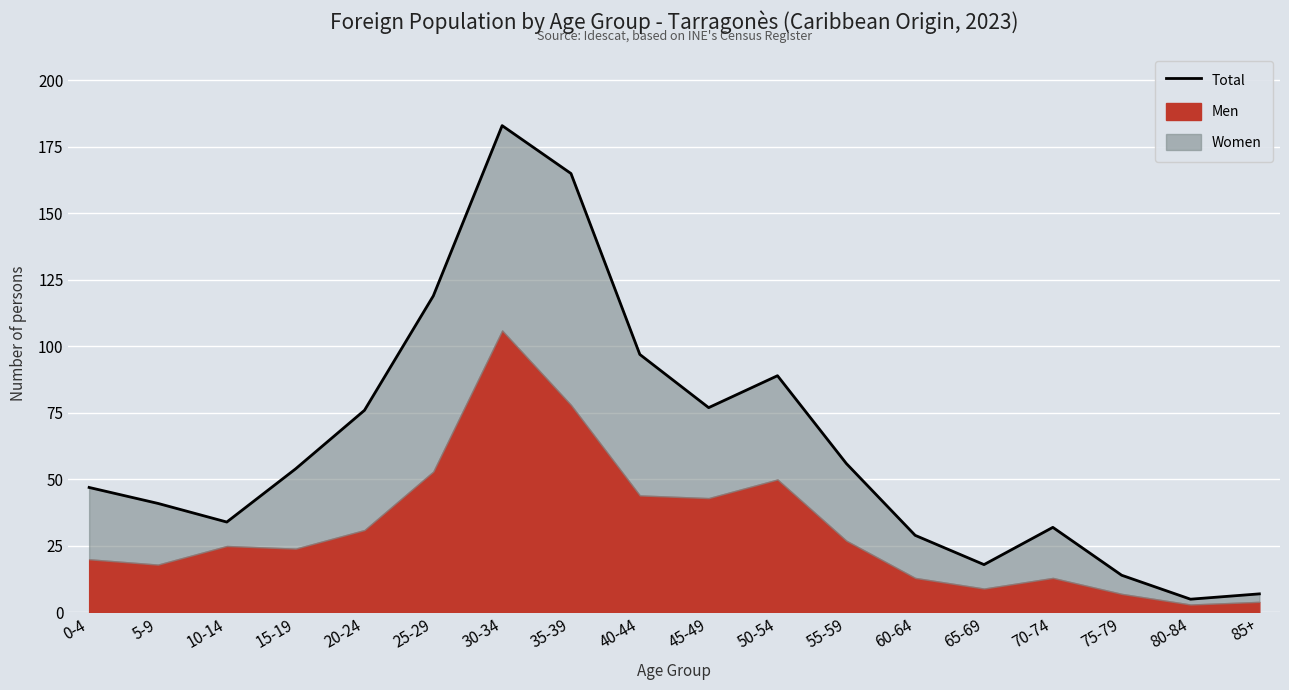

What is the label of the 4th point from the left?

15-19